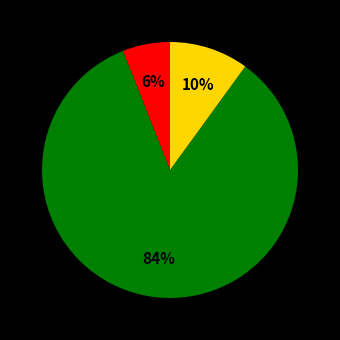

To the nearest percent, what is the average slice percentage?

33%